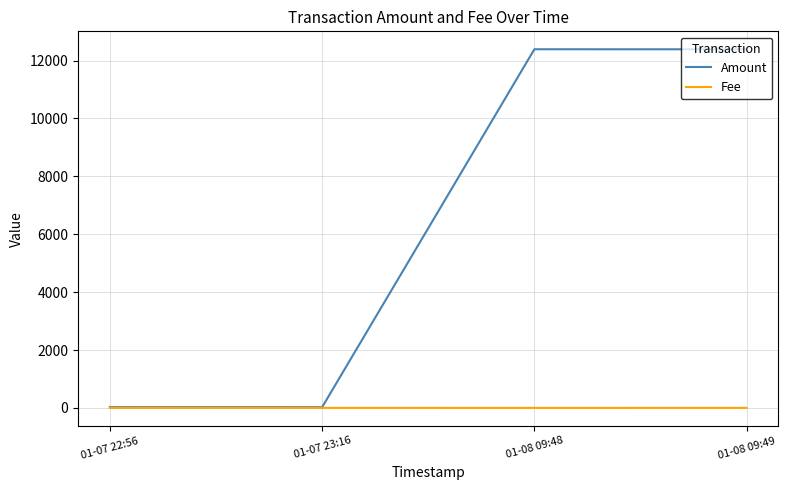

Which series changed the most between 01-07 23:16 and 01-08 09:49?

Amount